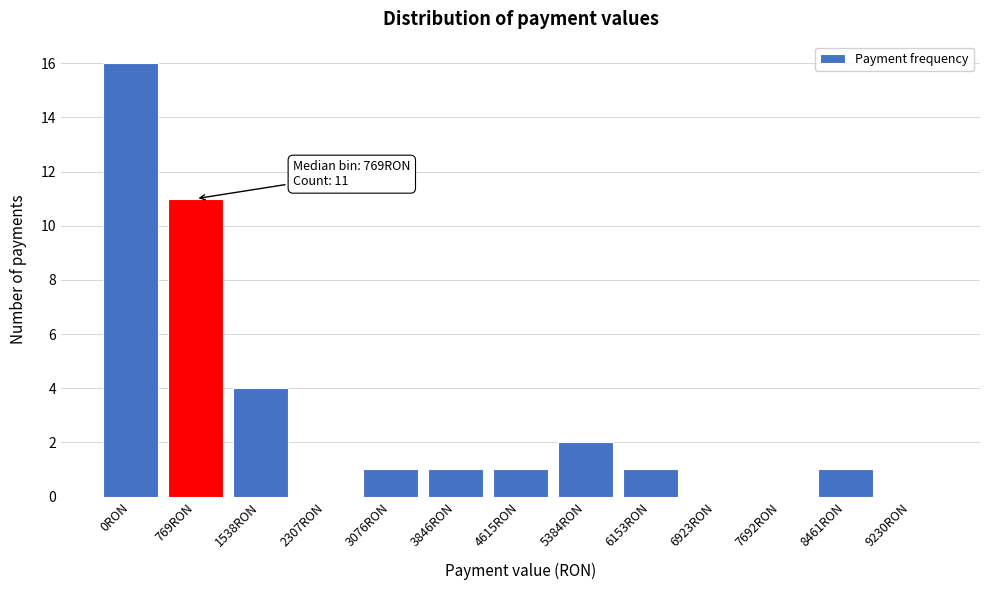

Reading left to right, list all the values displayed in this chart.

0RON=16	769RON=11	1538RON=4	2307RON=0	3076RON=1	3846RON=1	4615RON=1	5384RON=2	6153RON=1	6923RON=0	7692RON=0	8461RON=1	9230RON=0